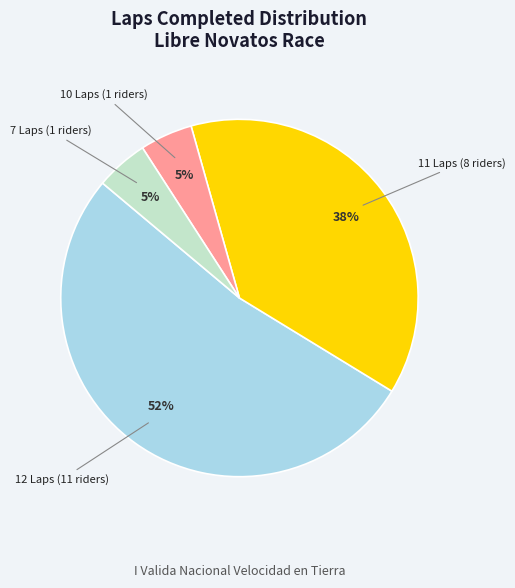

Is there any slice that represents more than half of the pie?

Yes